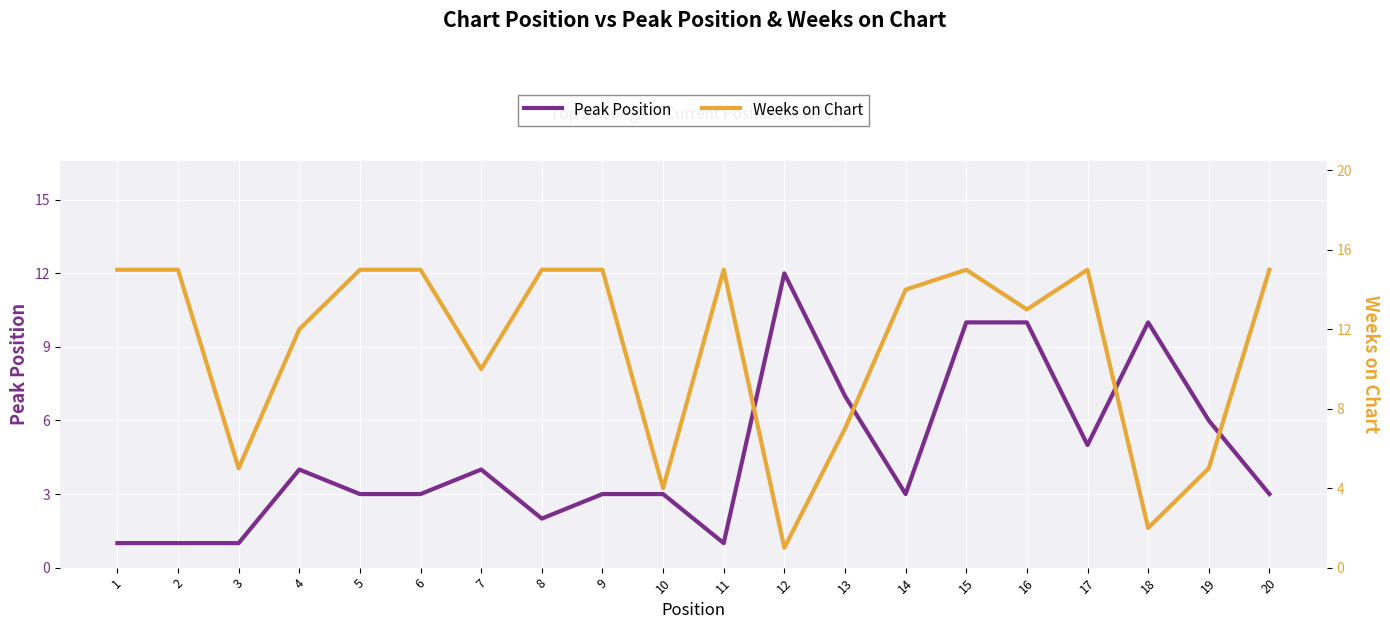

Which series has the largest range (max minus min)?

Weeks on Chart